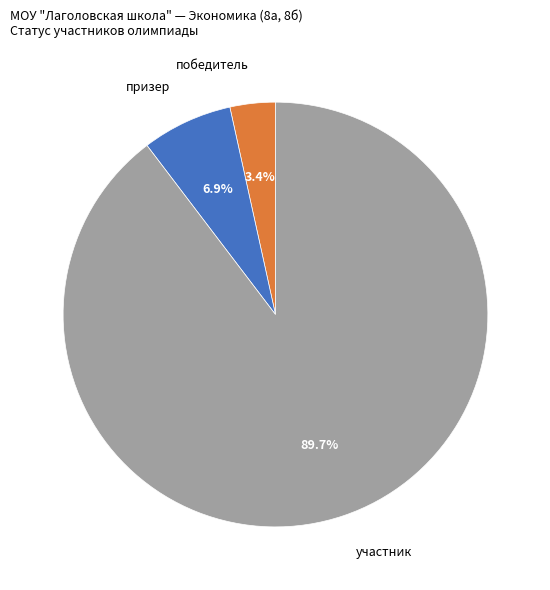

Which category has the biggest portion of the pie?

участник